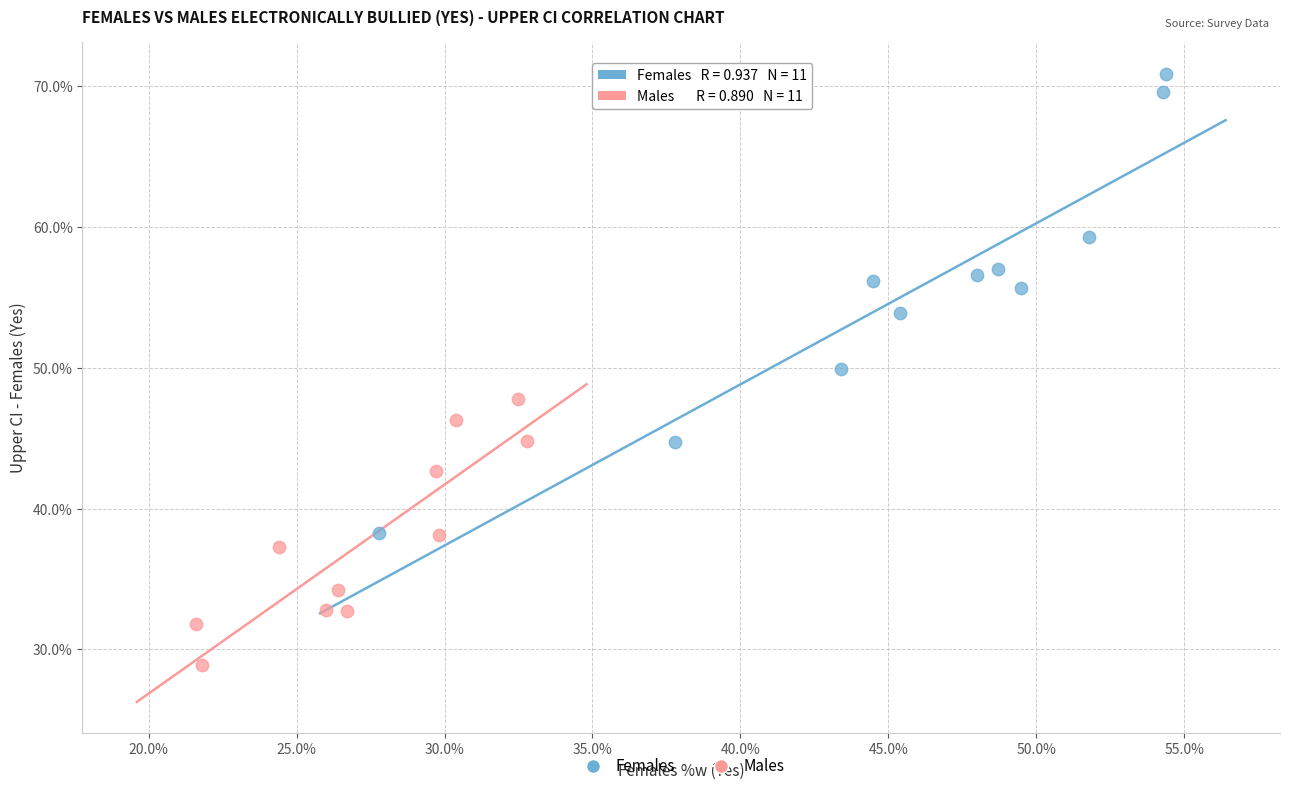

Which series reaches the minimum Y coordinate?

Males